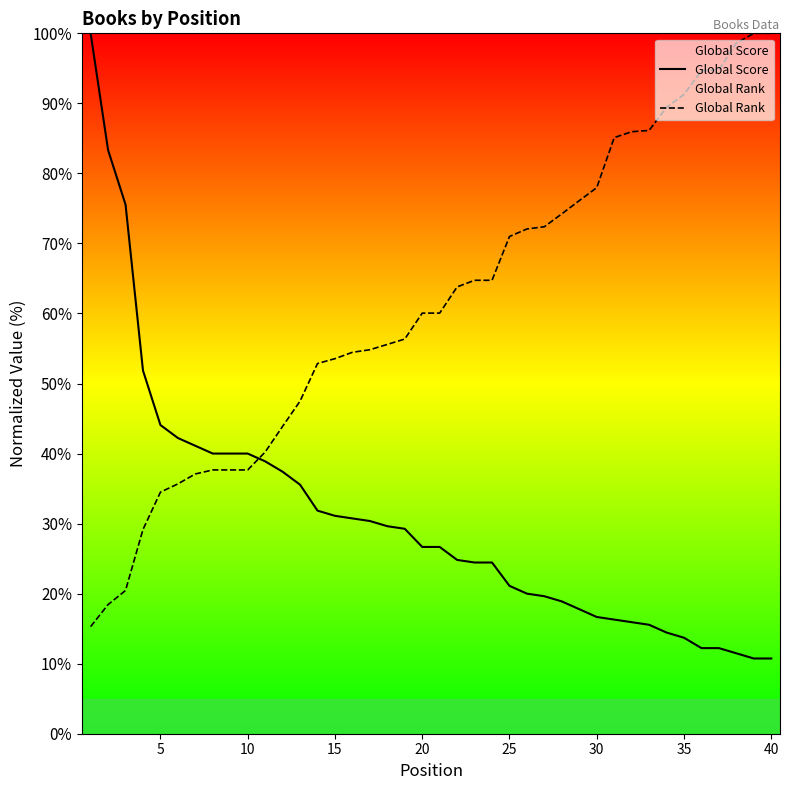

How many lines are shown in the chart?

2